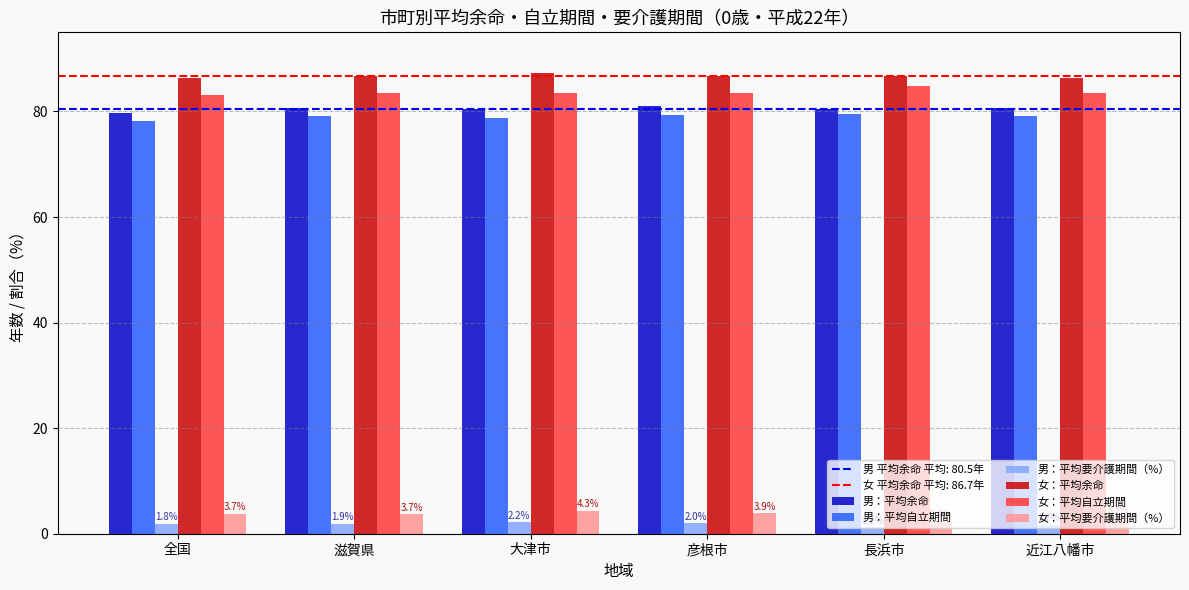

Is the value of 男：平均要介護期間（%） at 長浜市 greater than the value of 男：平均余命 at 全国?

No